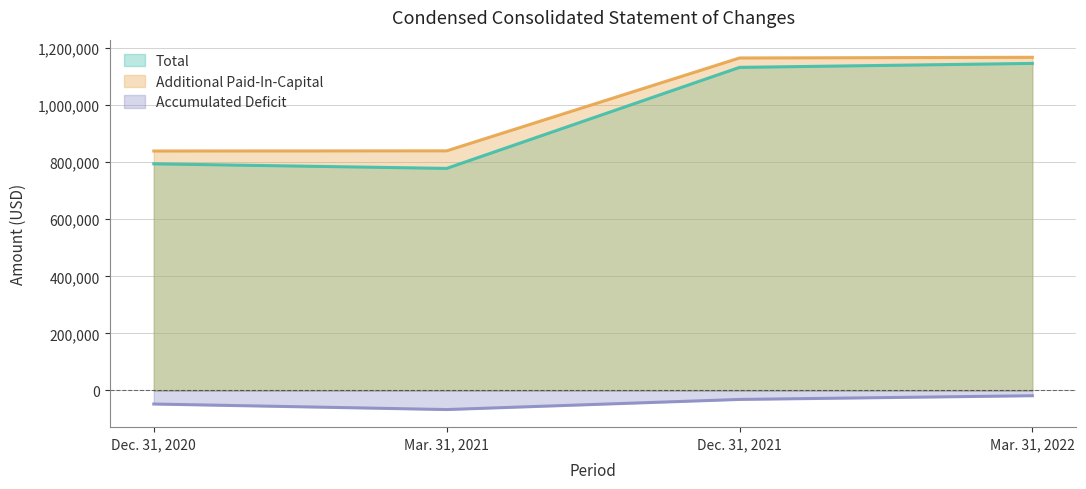

True or false: Additional Paid-In-Capital has a value of 1167569 at Mar. 31, 2022.

True